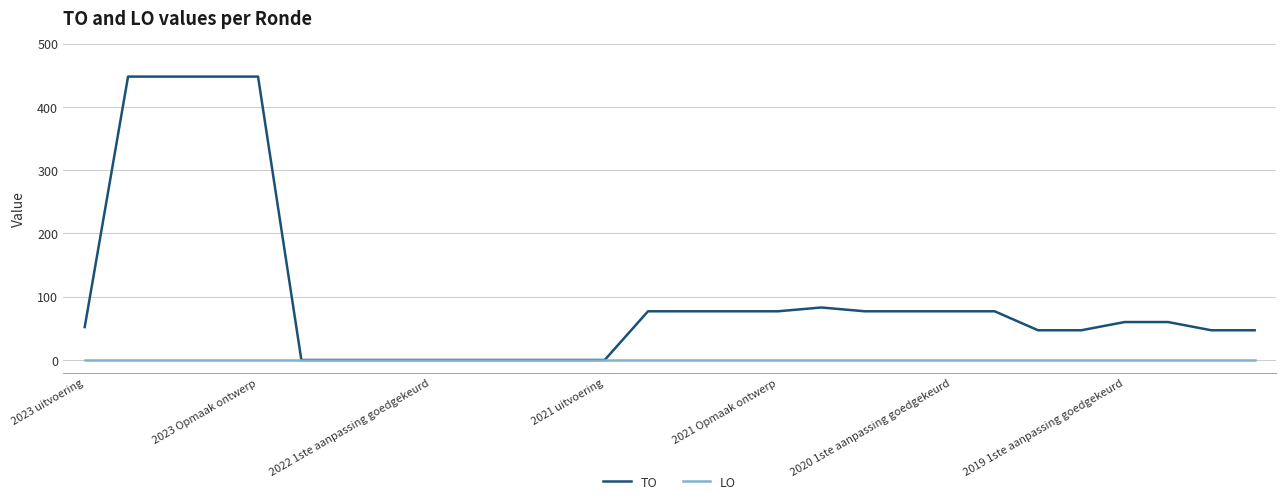

What is the highest value of the TO series?

448